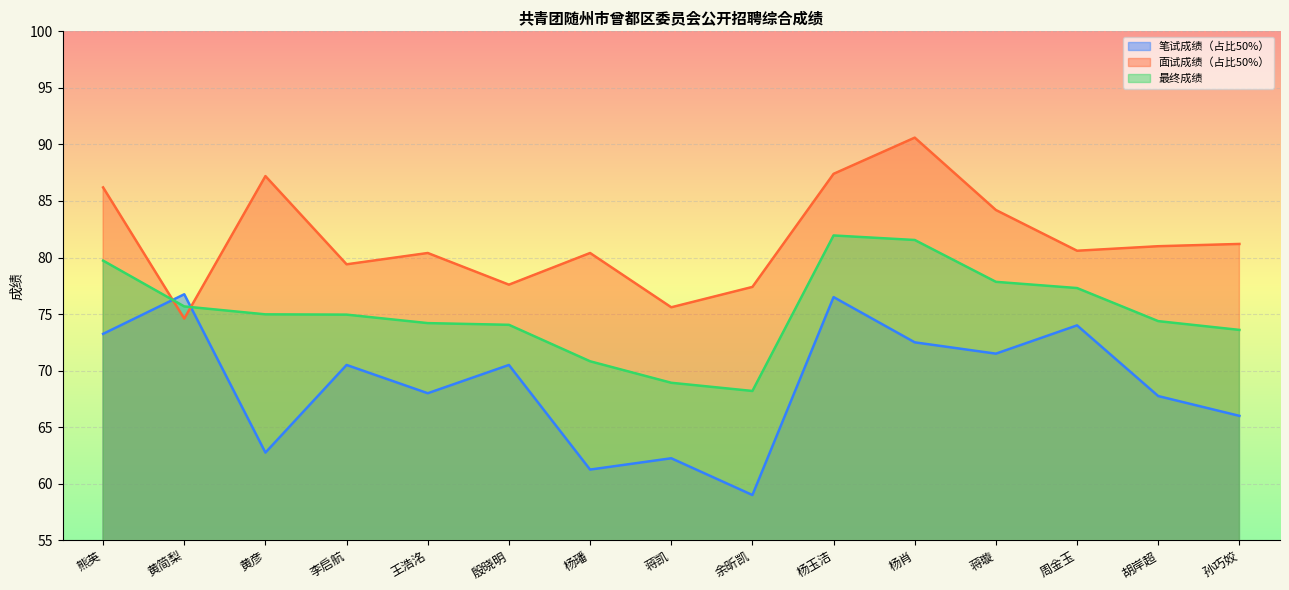

How many lines are shown in the chart?

3